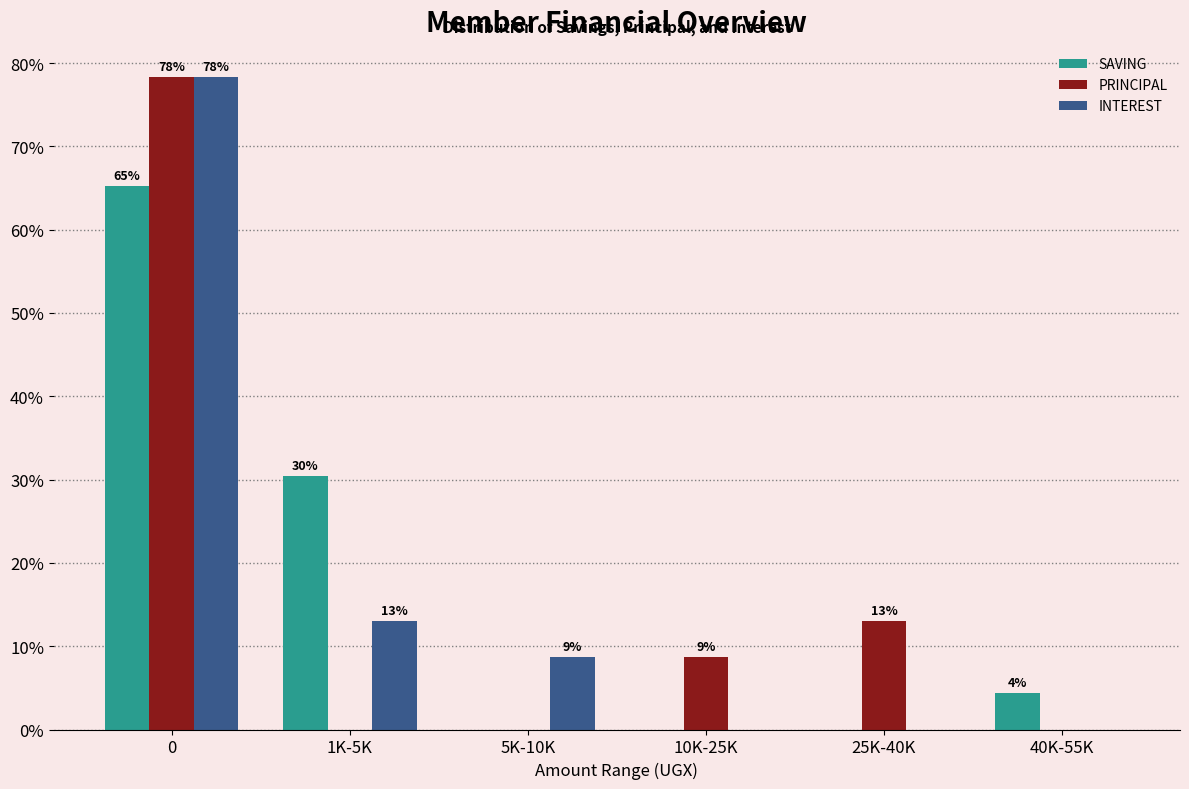

True or false: SAVING has a value of 32.7 at 0.

False